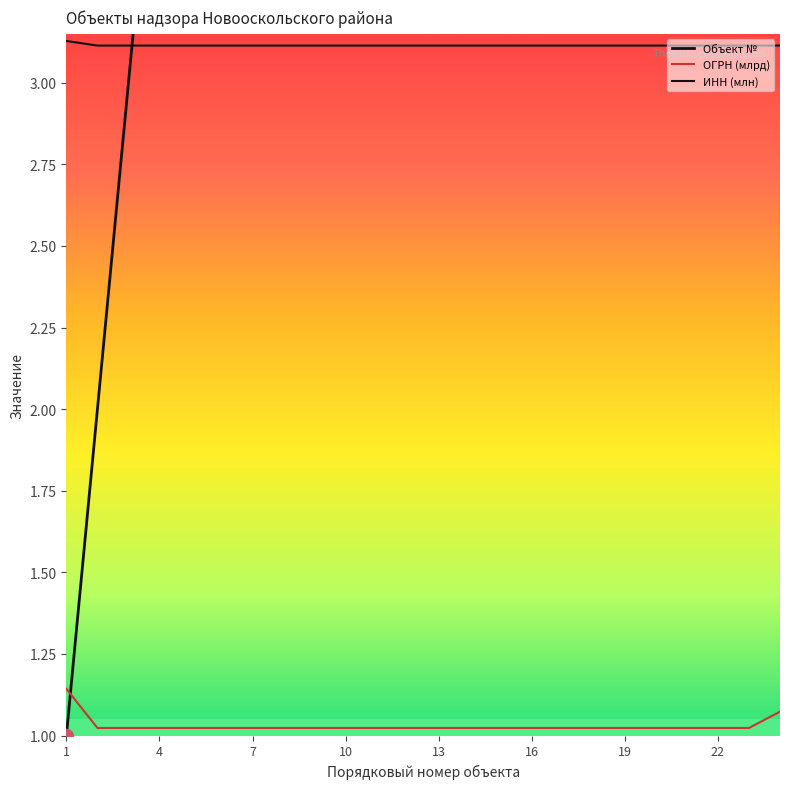

At 14, list the series in order from smallest to largest.

ОГРН (млрд), ИНН (млн), Объект №